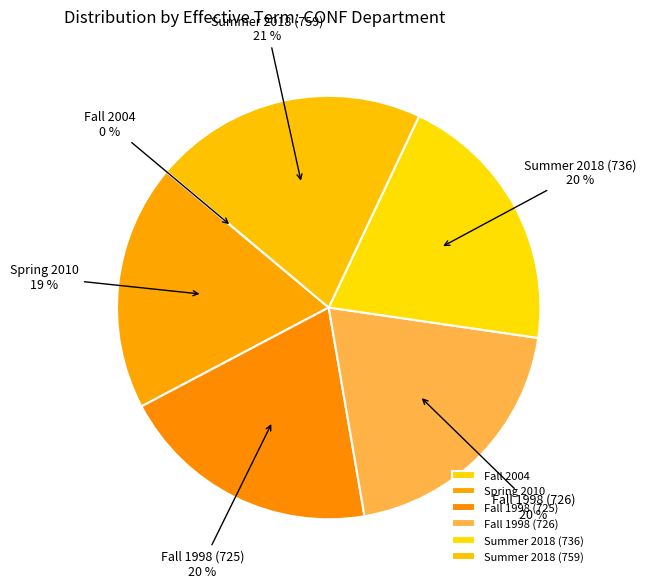

To the nearest percent, what is the average slice percentage?

17%